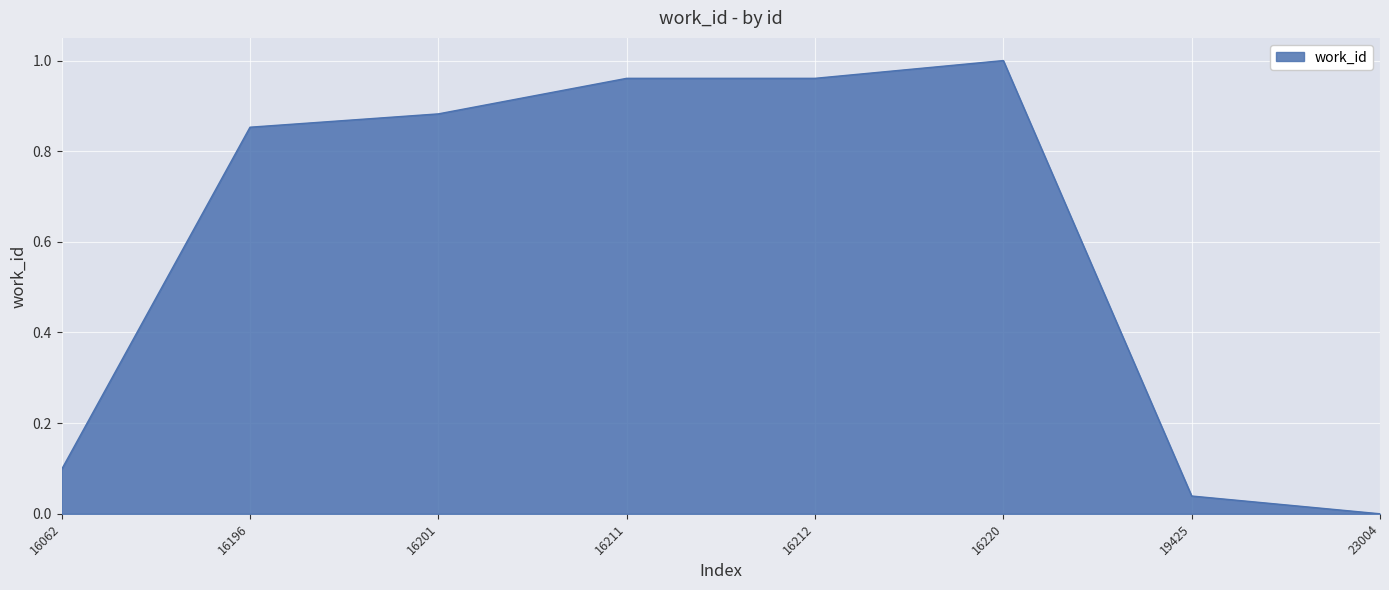

Which category has the highest value across all series?

16220